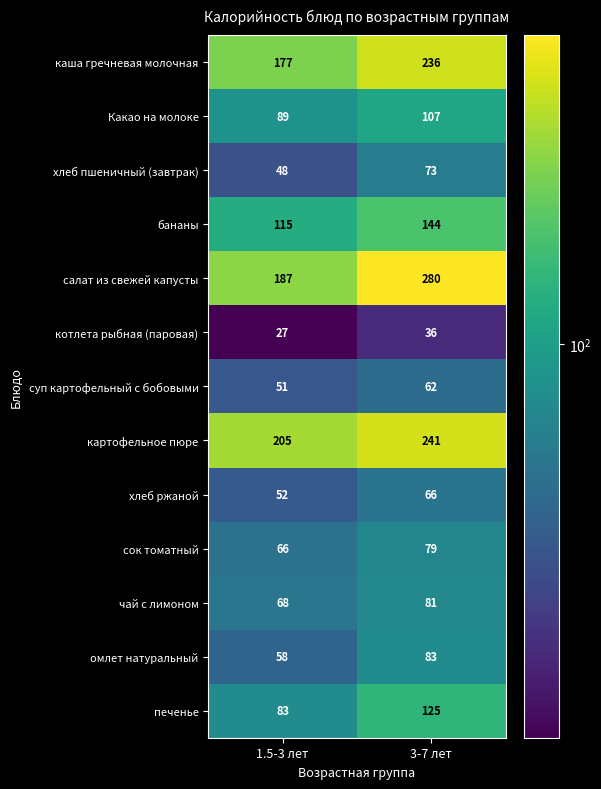

What is the average value of the салат из свежей капусты series?

234